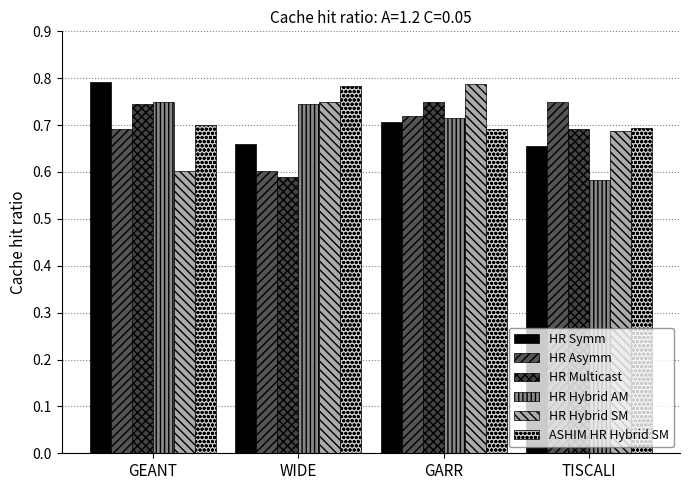

True or false: HR Hybrid SM has a value of 0.9 at GEANT.

False